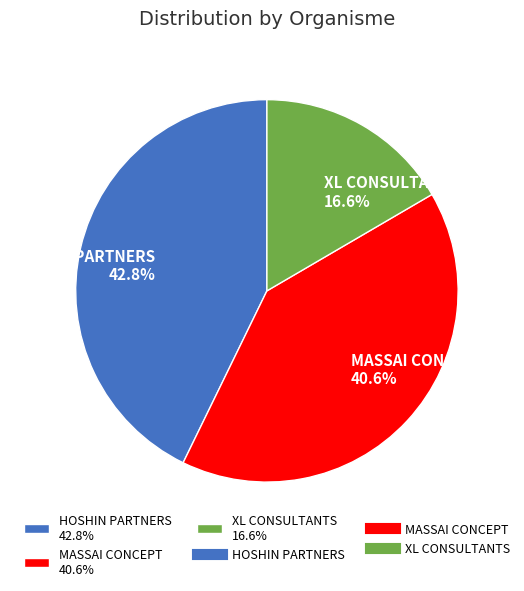

True or false: MASSAI CONCEPT accounts for 33% of the total.

False